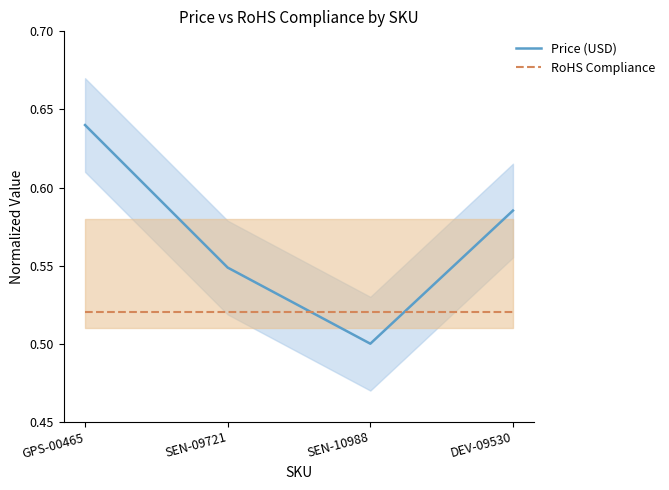

At how many categories does at least one series exceed 0?

4